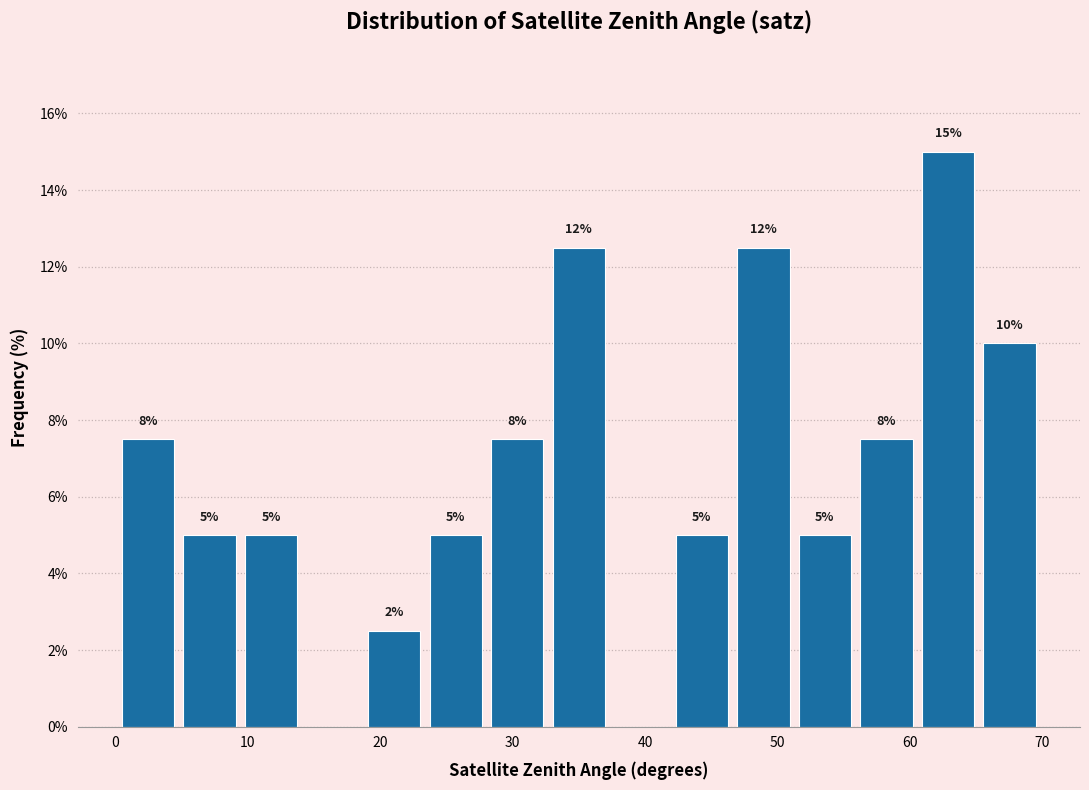

Over which range of the x-axis is the bar tallest?

61 to 65